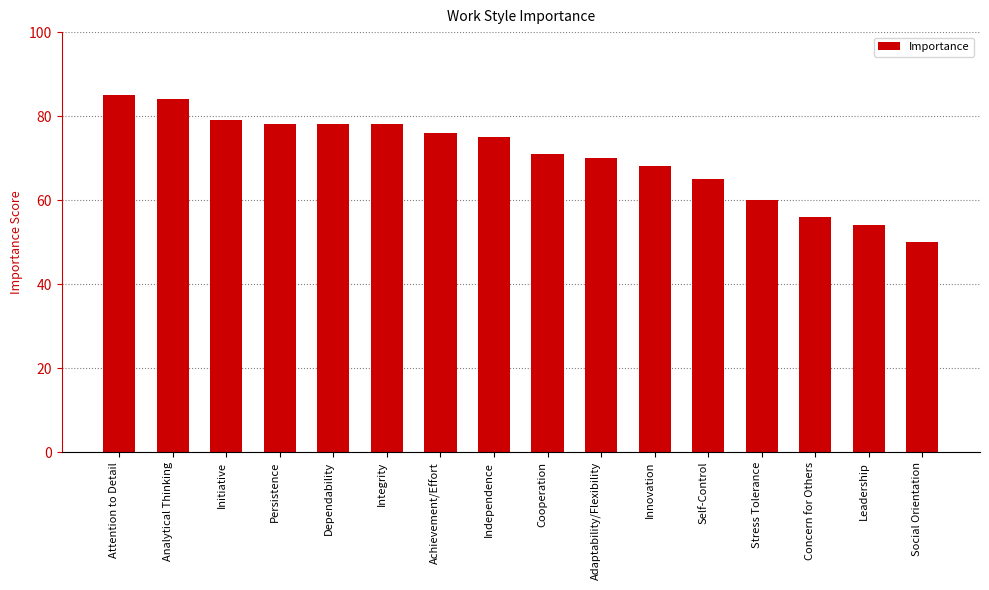

Count the number of data series in this chart.

1